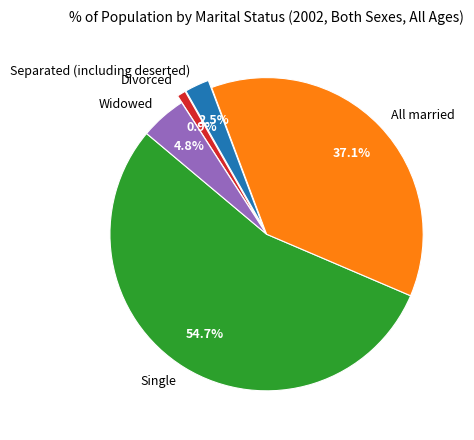

What is the ratio of the value at All married to the value at Divorced?

41.5